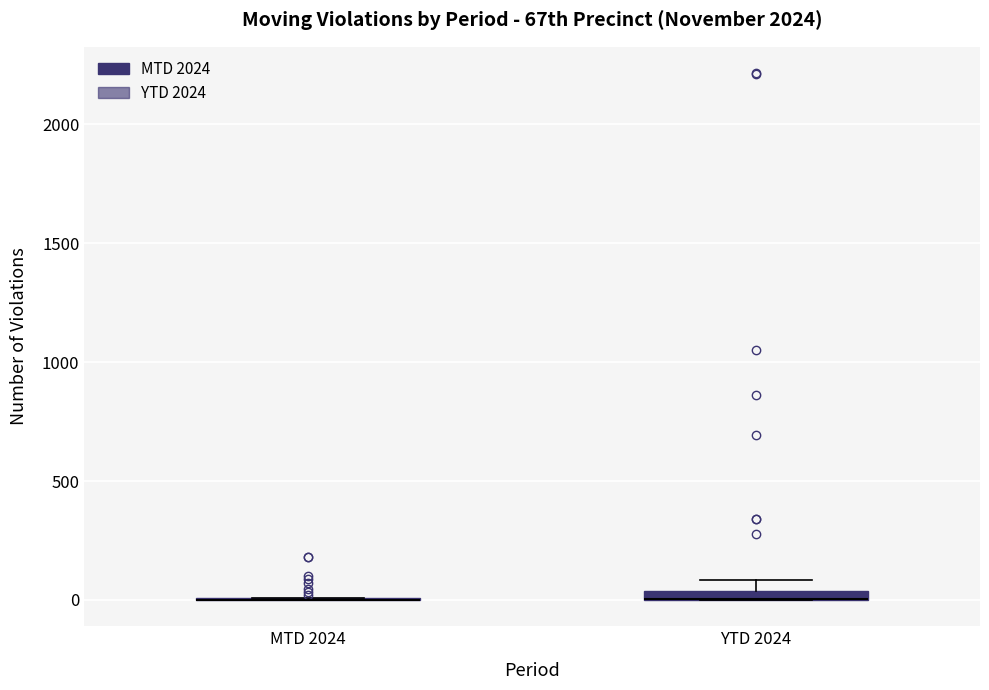

Where is the lower edge of the box for YTD 2024 on the y-axis? The values are not printed on the chart, so give them approximately, as read against the axis.

0